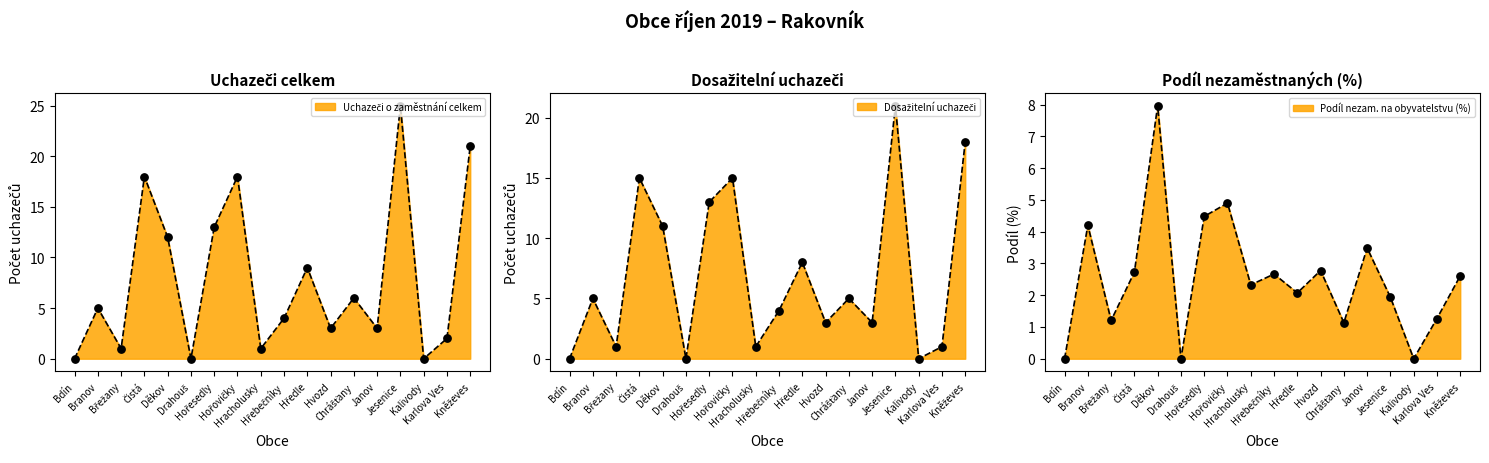

At how many categories does at least one series exceed 4?

9